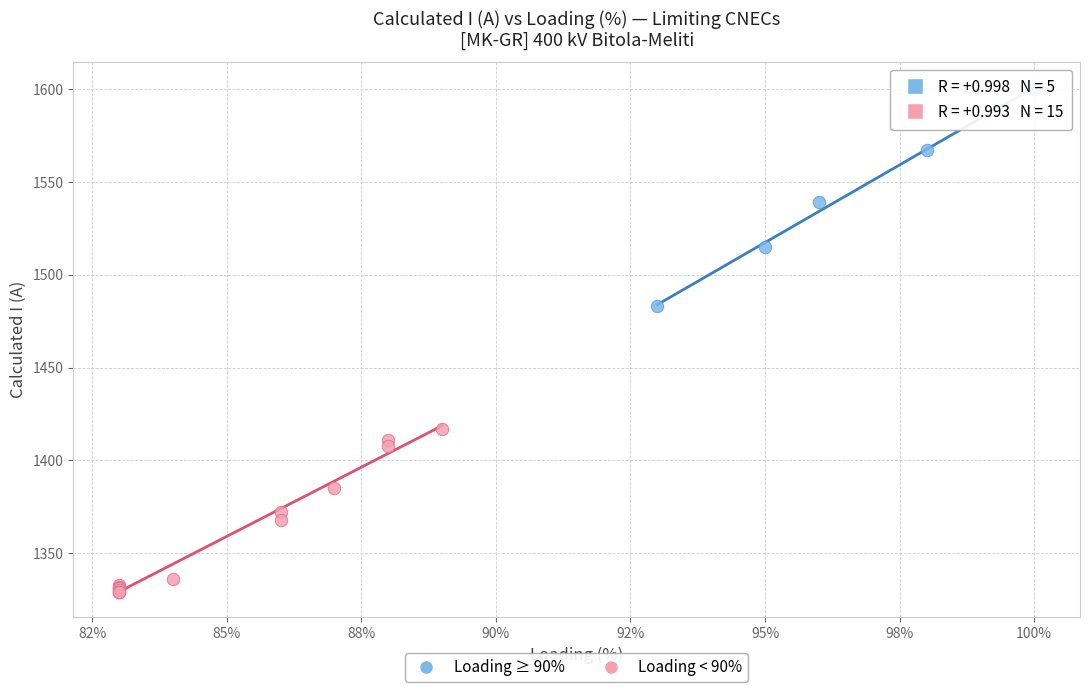

Which series contains the highest Y value?

Loading ≥ 90%